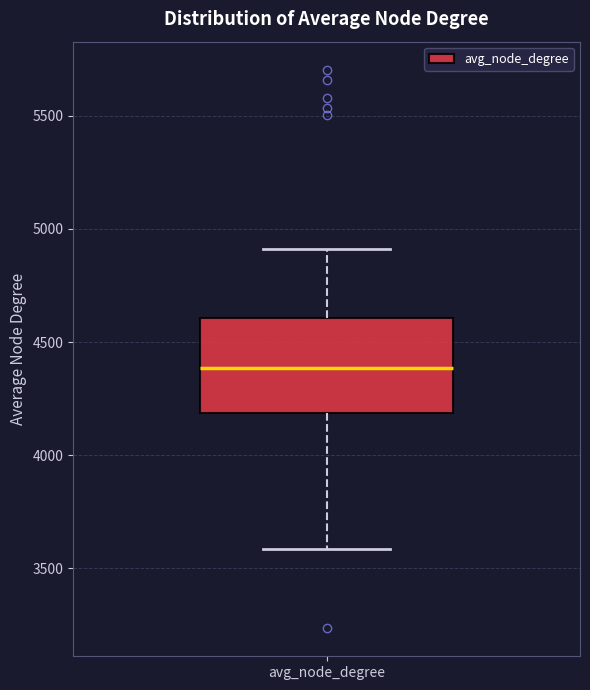

Where does the lower whisker of the box for avg_node_degree end on the y-axis? The values are not printed on the chart, so give them approximately, as read against the axis.

3600